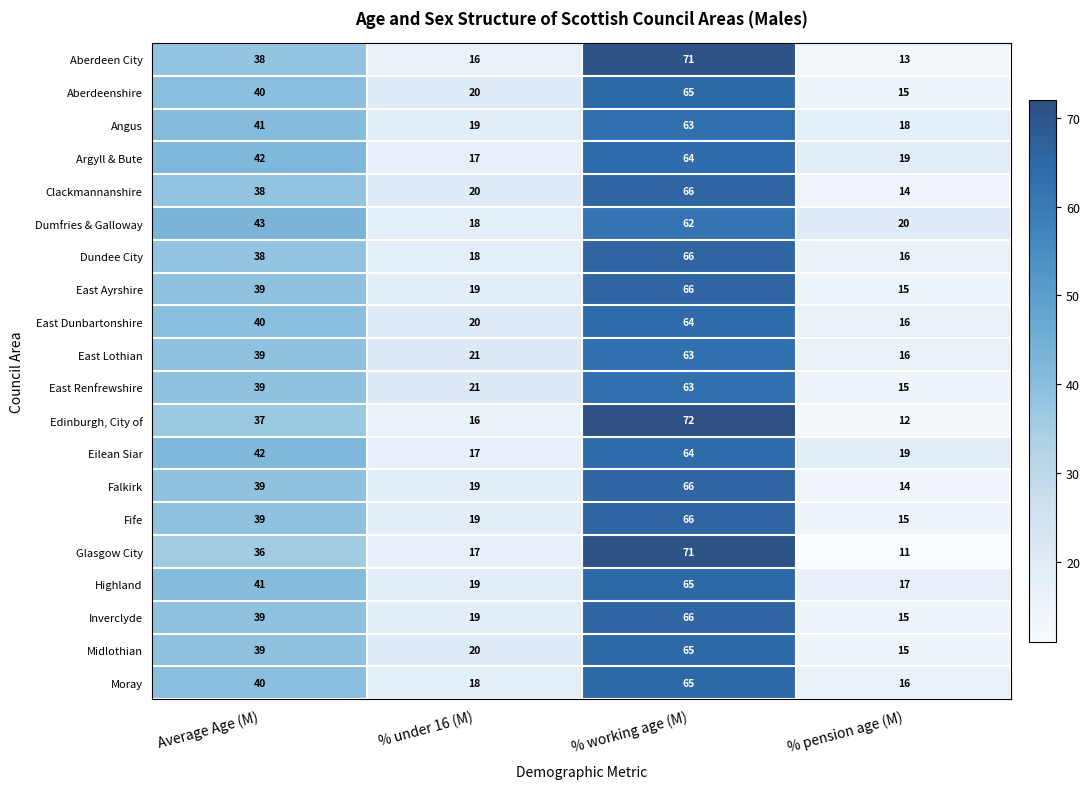

List the labels in order of Glasgow City value, smallest first.

% pension age (M), % under 16 (M), Average Age (M), % working age (M)